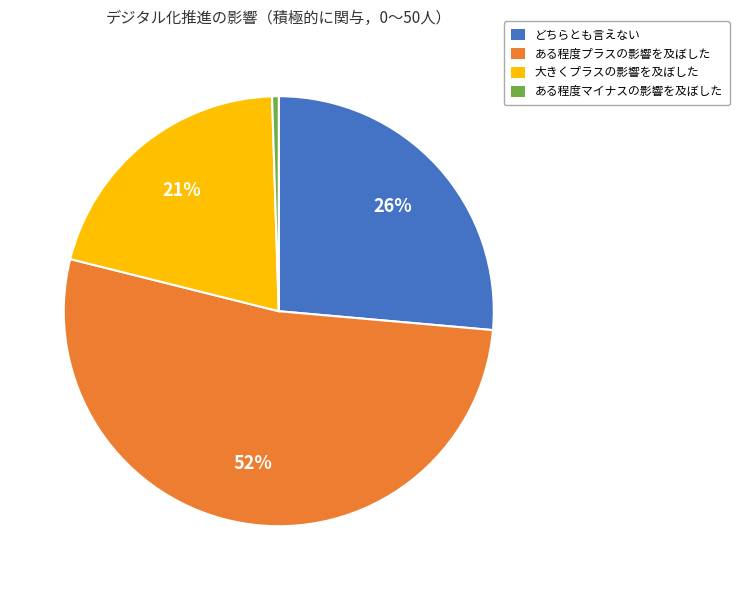

Does any single category account for the majority?

Yes